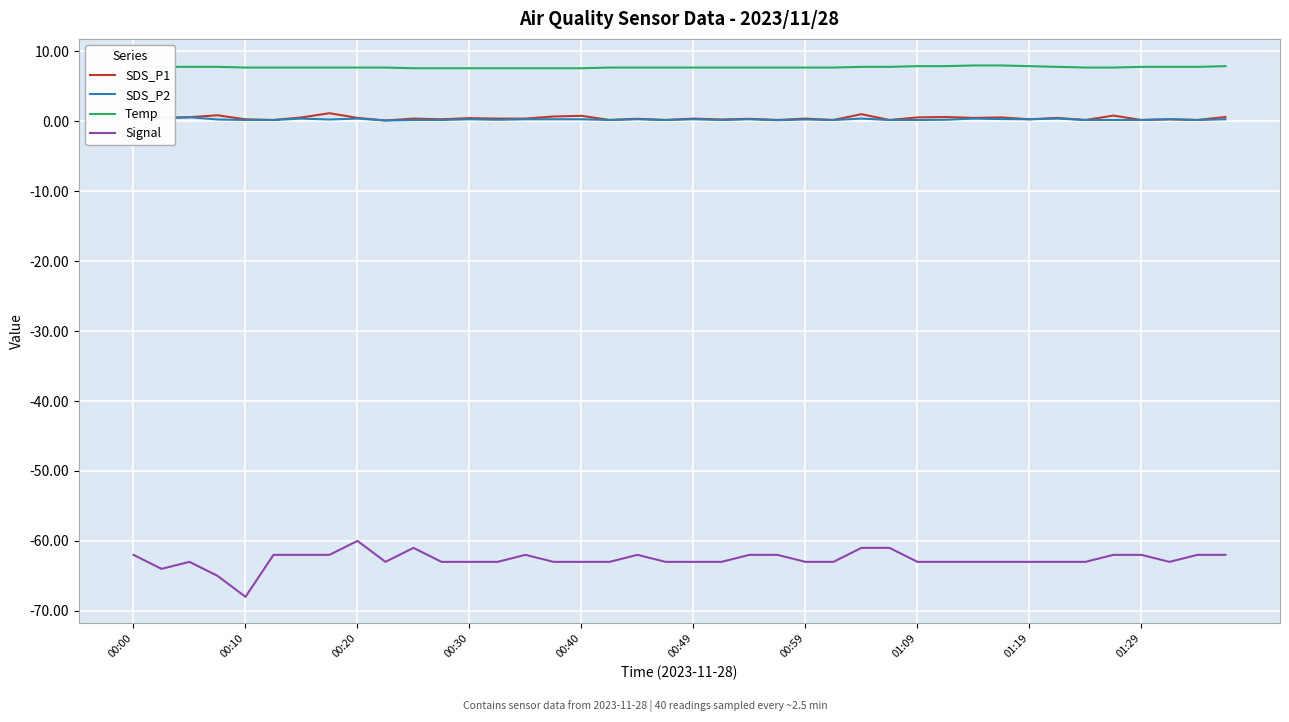

How many Temp values are between 7 and 8?

40